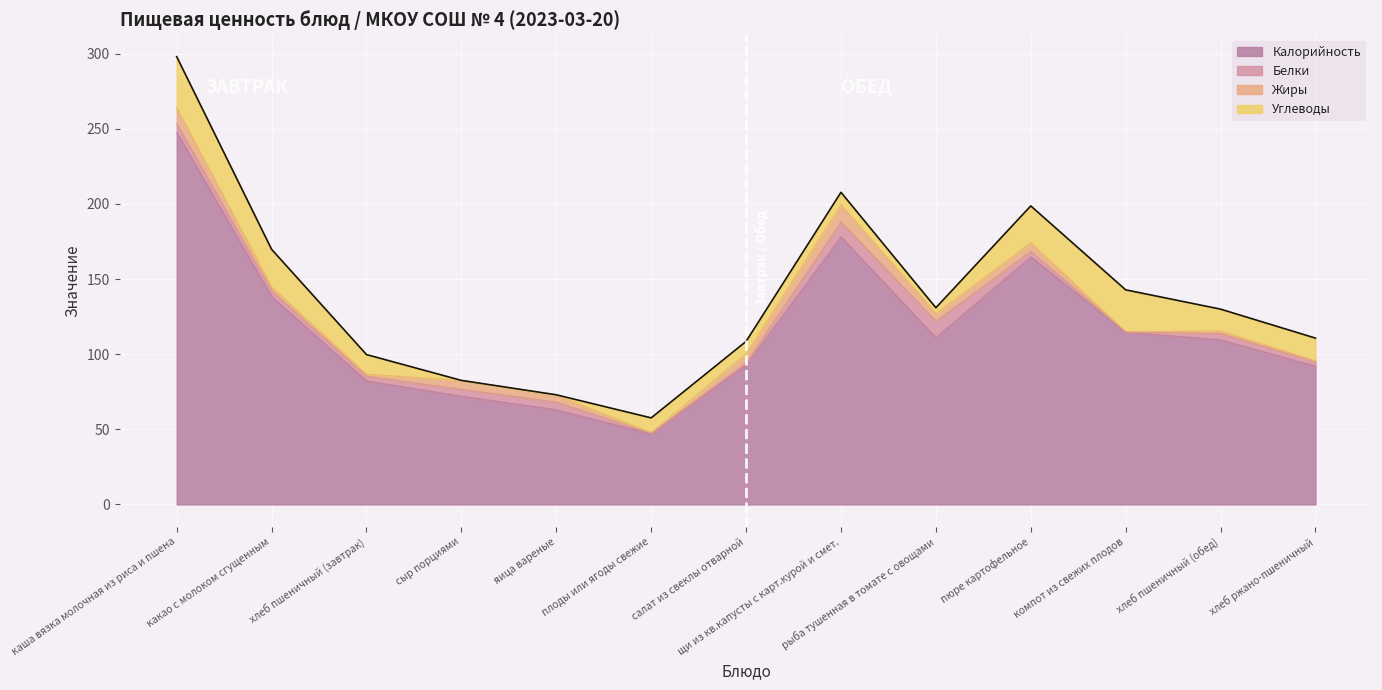

Is it true that Белки equals 1.9 at какао с молоком сгущенным?

False